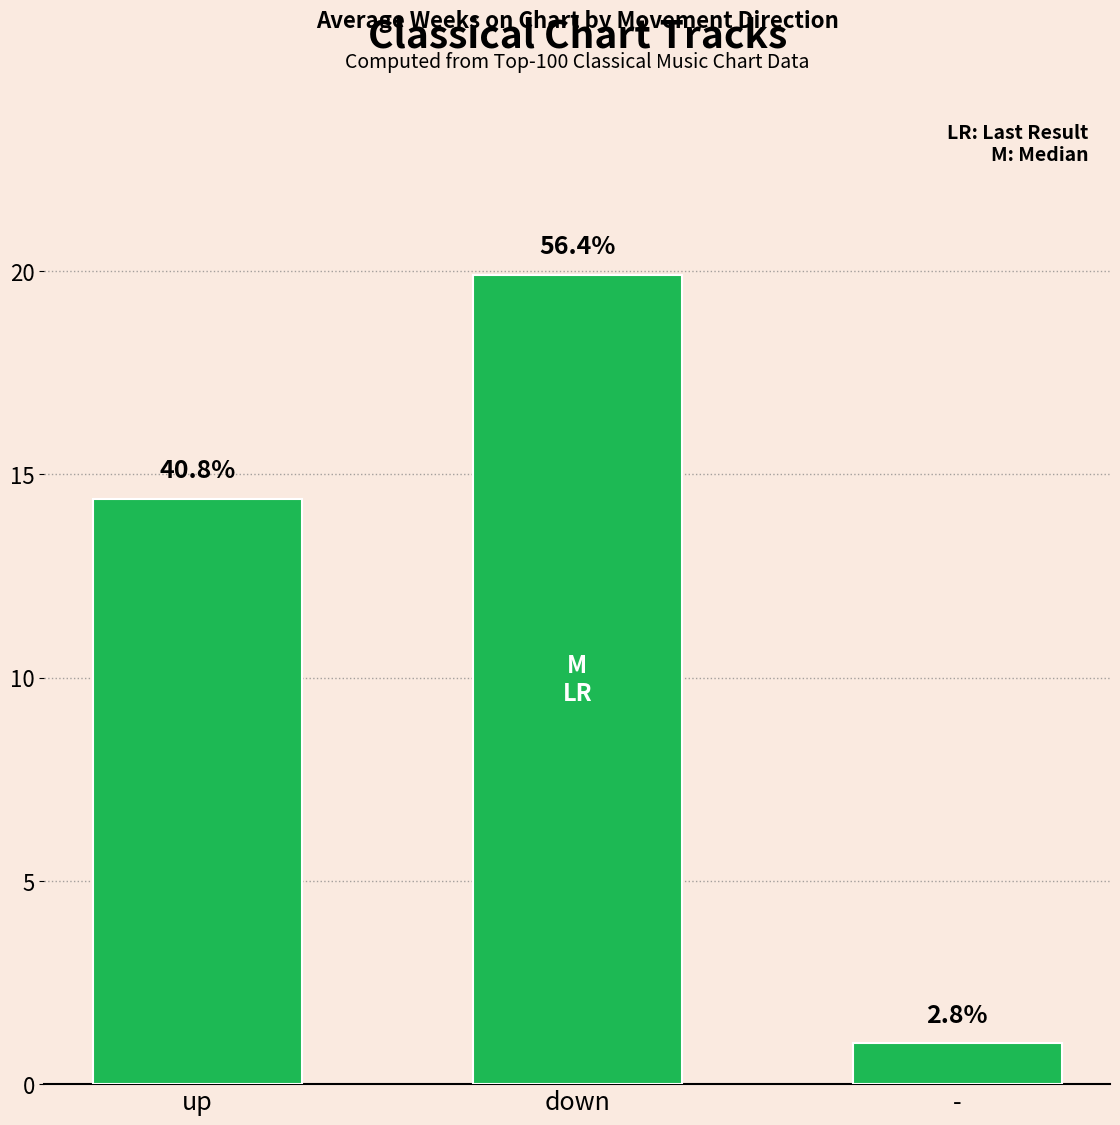

Rank the categories by value from highest to lowest.

down, up, -